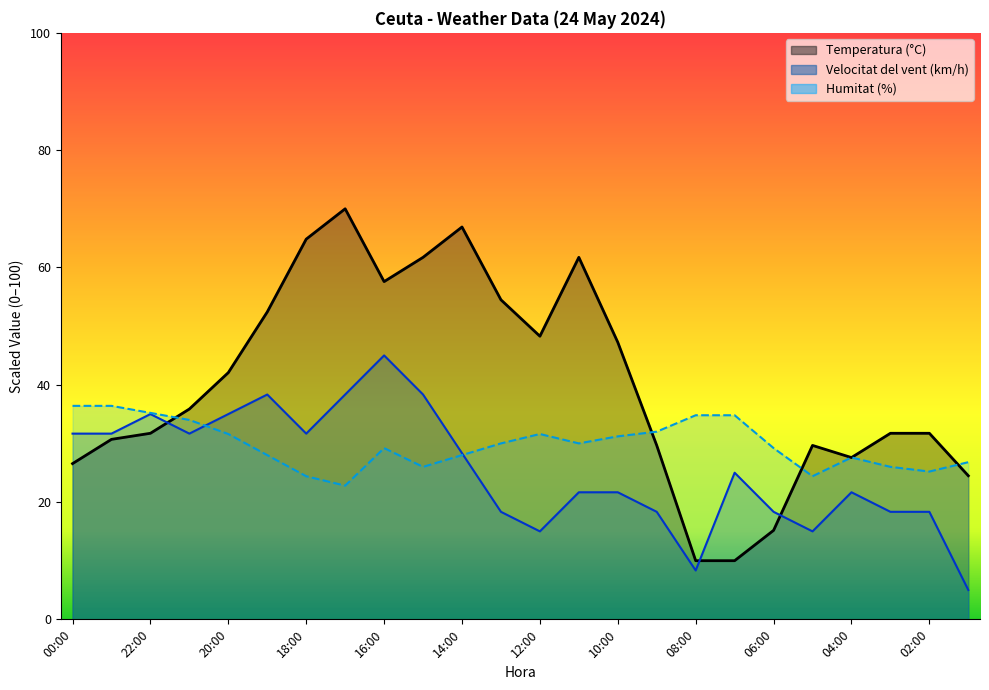

Reading left to right, extract all data points from this chart.

Temperatura (°C): 26.6	30.7	31.7	35.9	42.1	52.4	64.8	70.0	57.6	61.7	66.9	54.5	48.3	61.7	47.2	29.7	10.0	10.0	15.2	29.7	27.6	31.7	31.7	24.5
Humitat (%): 36.4	36.4	35.2	34.0	31.6	28.0	24.4	22.8	29.2	26.0	28.0	30.0	31.6	30.0	31.2	32.0	34.8	34.8	29.2	24.4	27.6	26.0	25.2	26.8
Velocitat del vent (km/h): 31.7	31.7	35.0	31.7	35.0	38.3	31.7	38.3	45.0	38.3	28.3	18.3	15.0	21.7	21.7	18.3	8.3	25.0	18.3	15.0	21.7	18.3	18.3	5.0